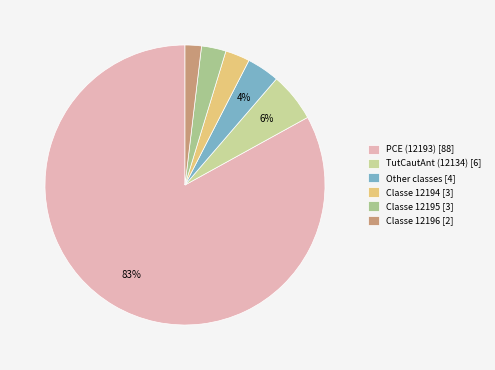

Count the number of slices in the pie.

6